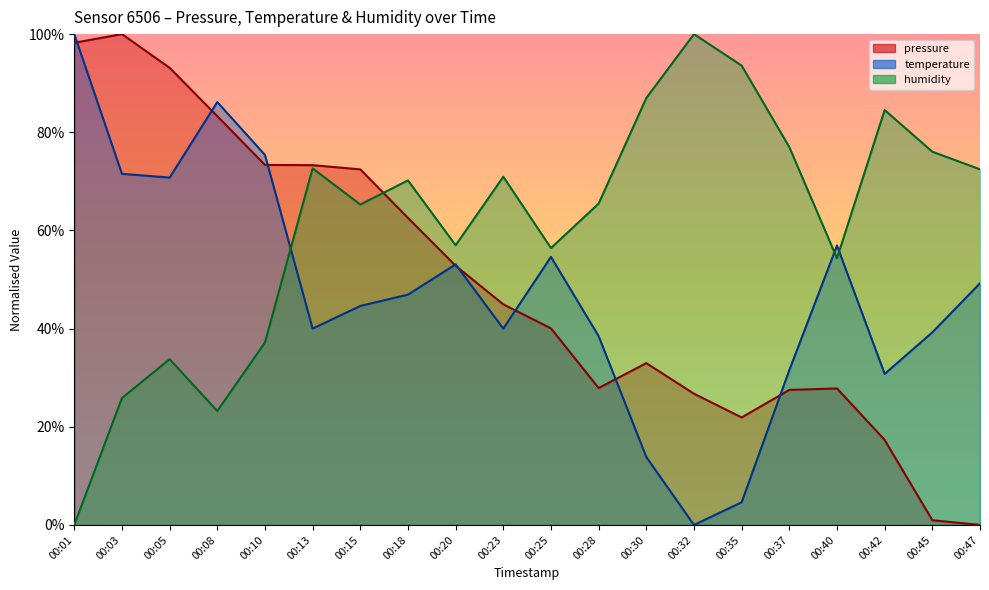

What is the average value of the pressure series?

48.9